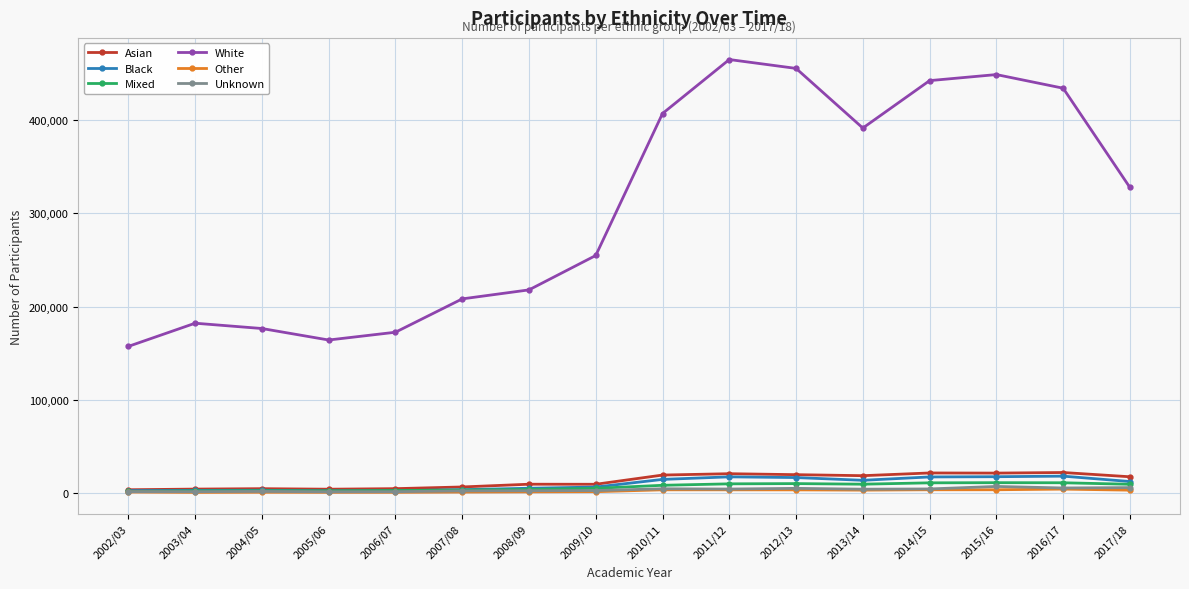

True or false: Asian and White intersect in this chart.

False